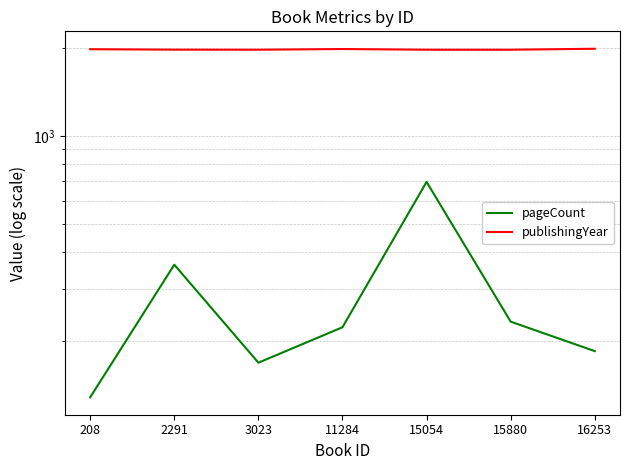

What is the total value across all series at 11284?

2200